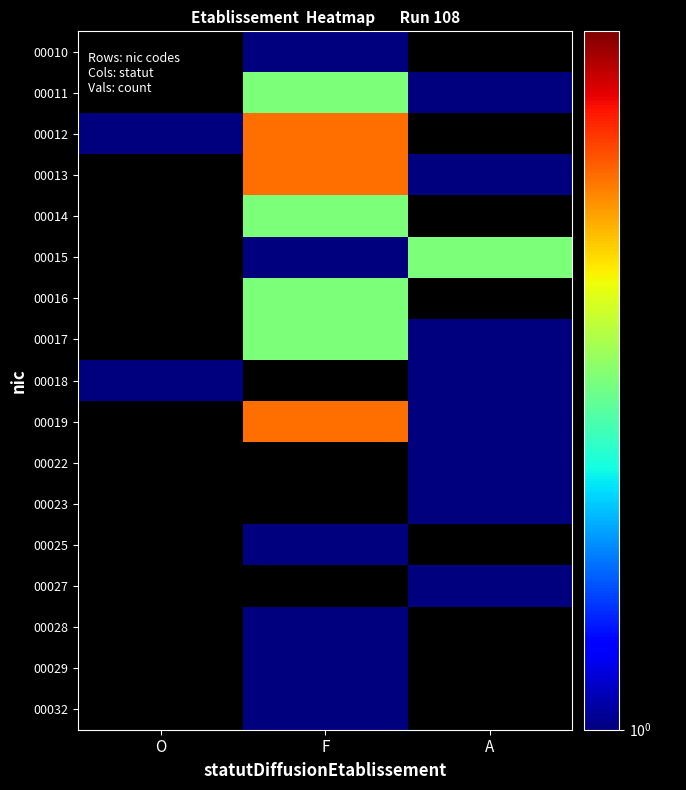

What is the approximate value of 00018 at A?

1.0